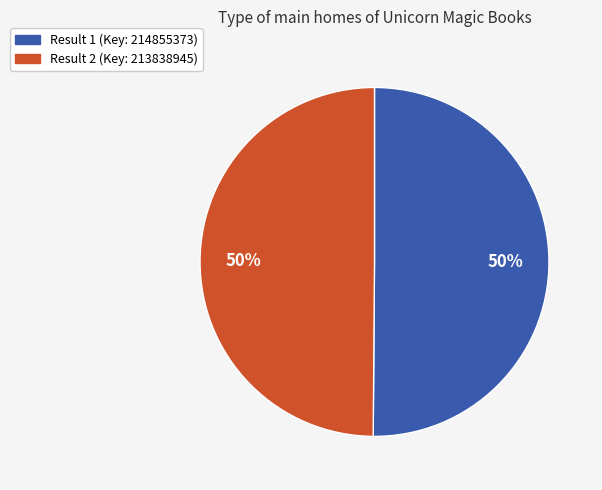

The Result 1 (Key: 214855373) slice represents 50% of the pie. True or false?

True